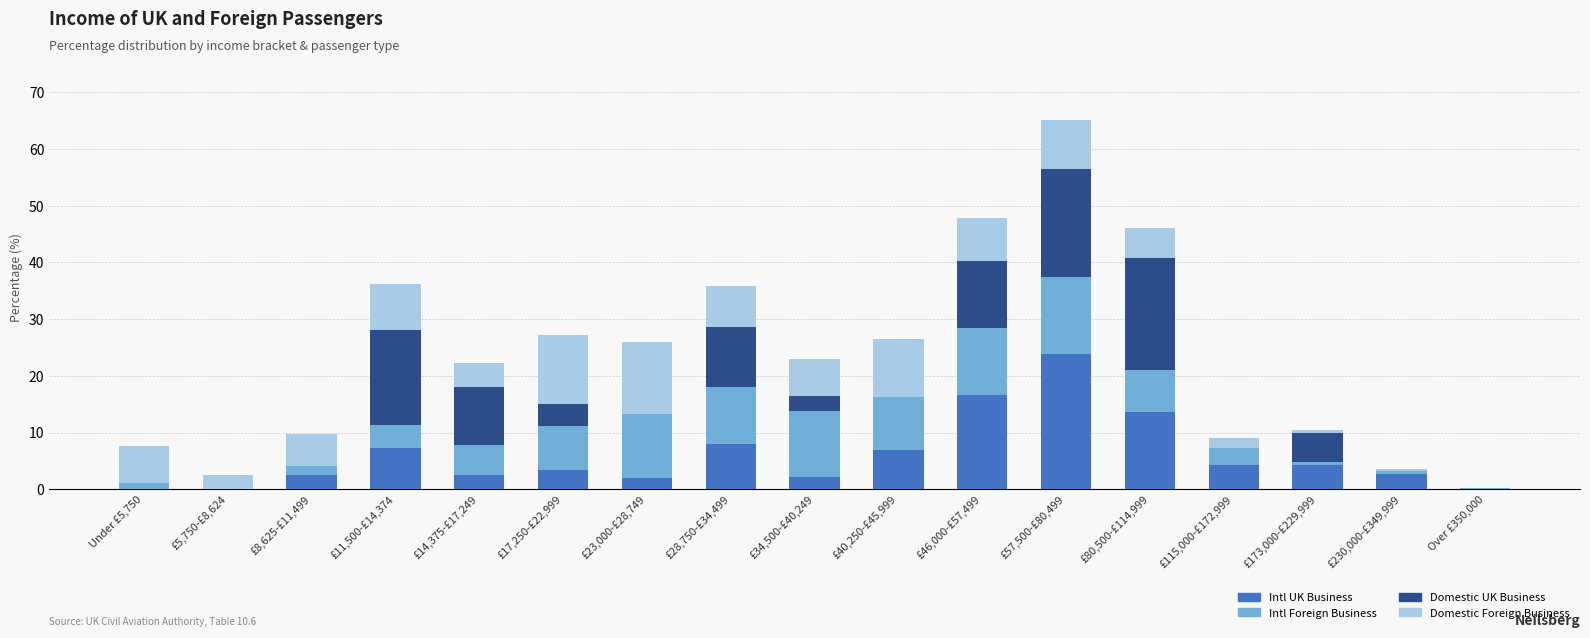

What is the sum of all Intl UK Business values?

100.0